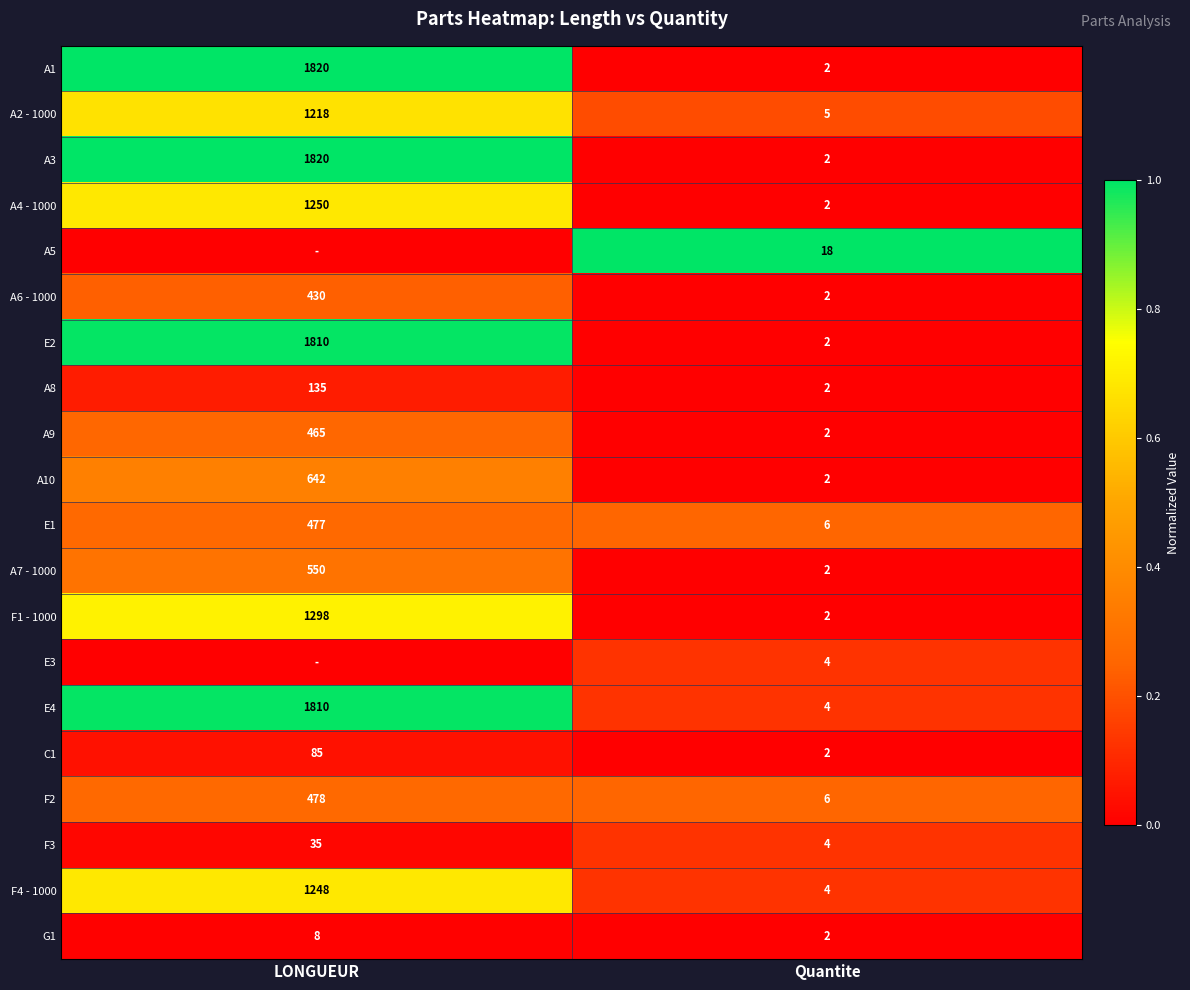

What is the total value across all series at Quantite?

75